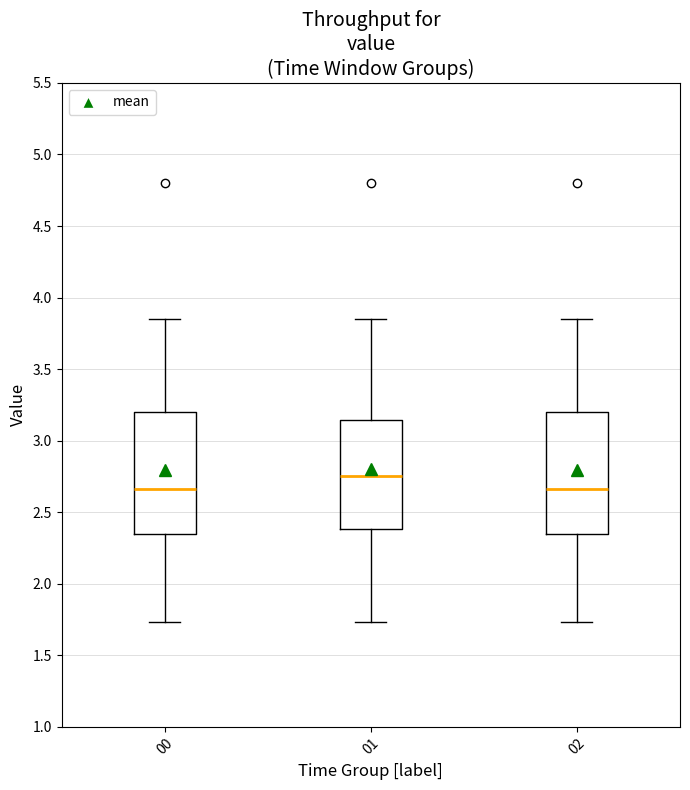

Which box has the highest median line?

01